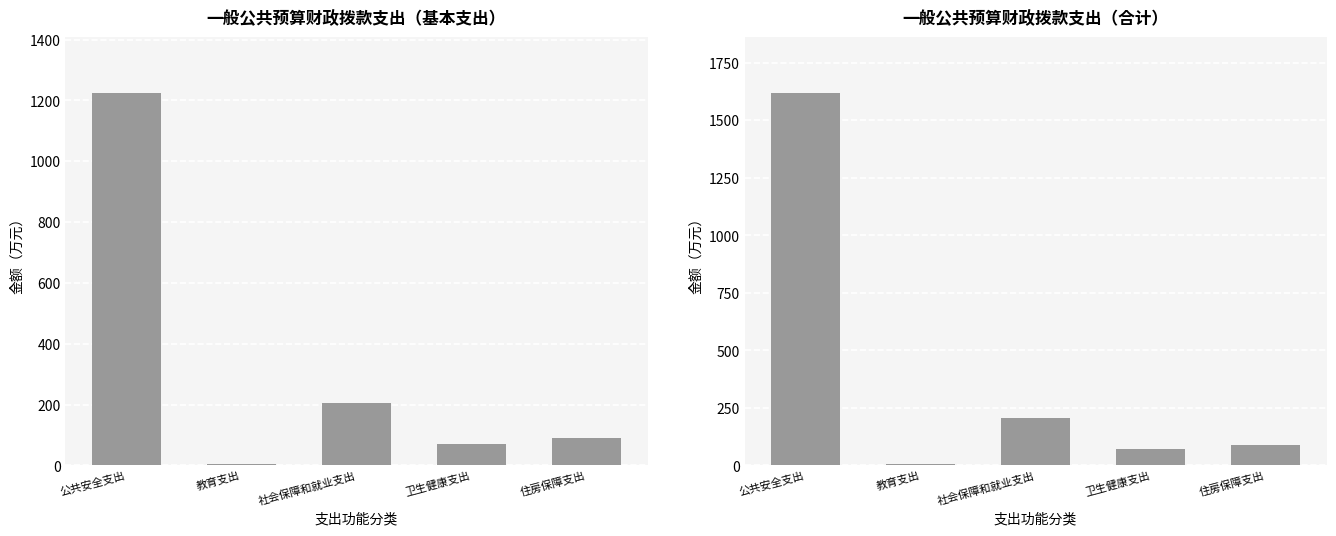

Count the number of data series in this chart.

2